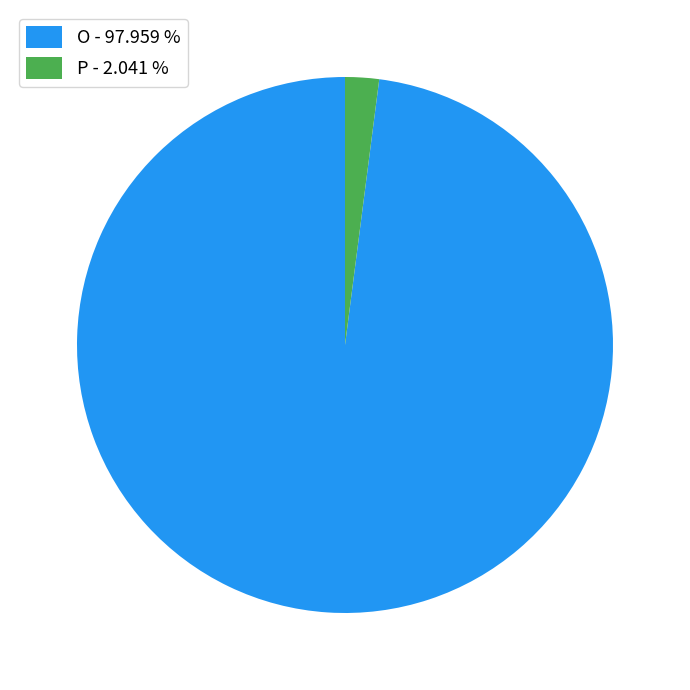

Rank the categories by value from highest to lowest.

O - 97.959 %, P - 2.041 %